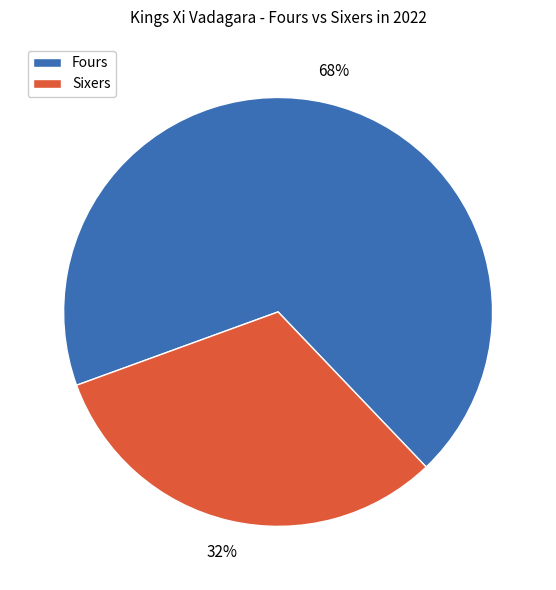

Is there a majority slice in this chart?

Yes